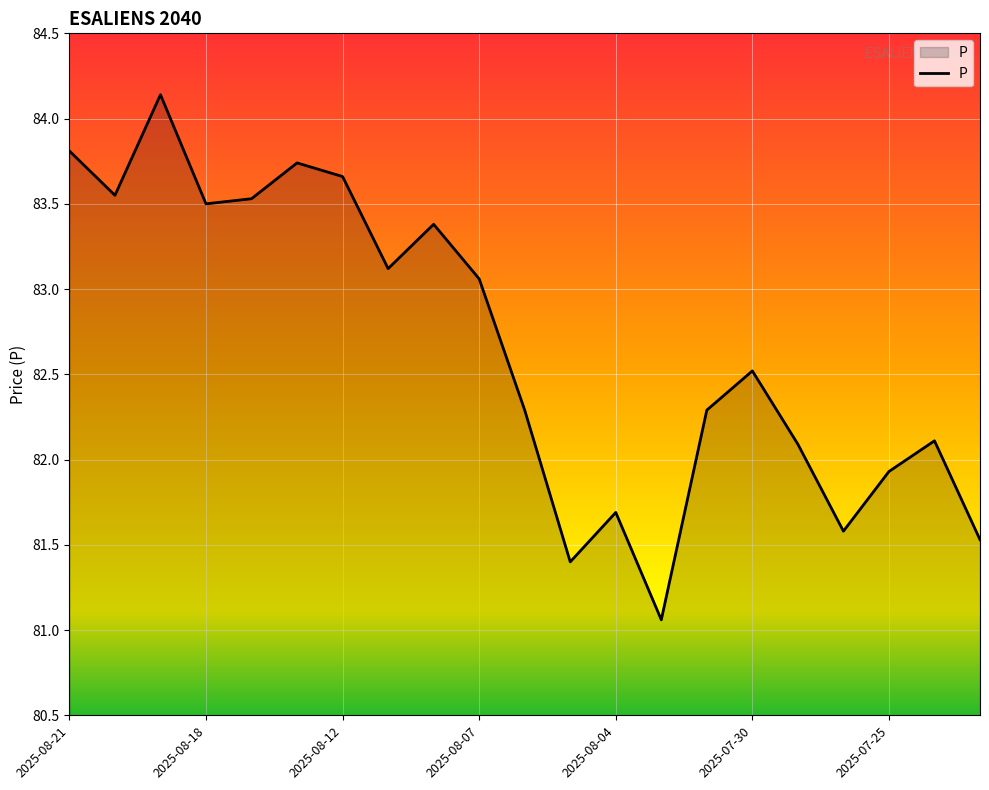

What is the smallest value displayed?

81.1